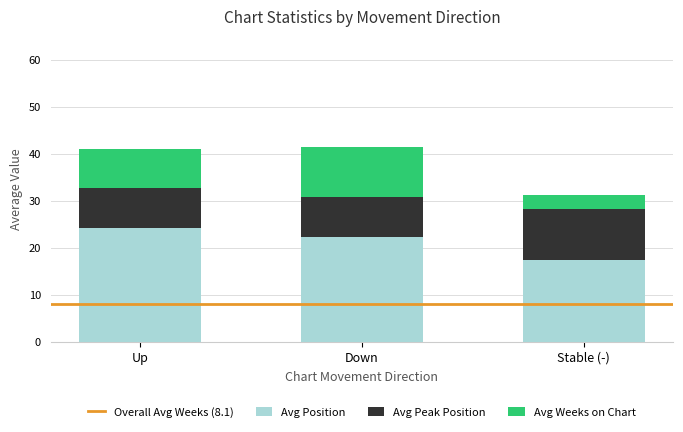

List the labels in order of Avg Position value, largest first.

Up, Down, Stable (-)